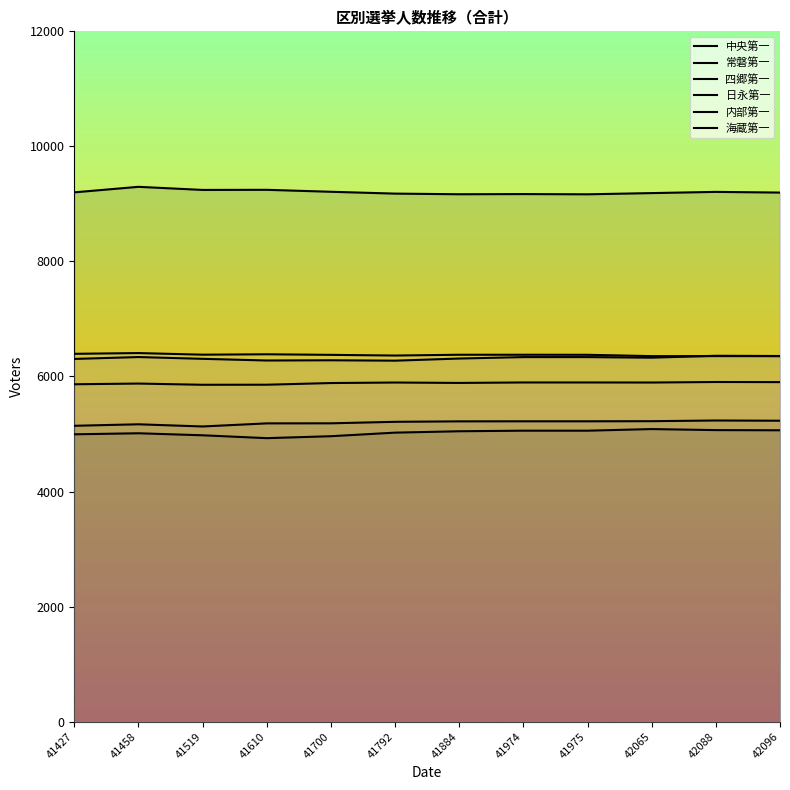

What is the total value across all series at 41792?

37949